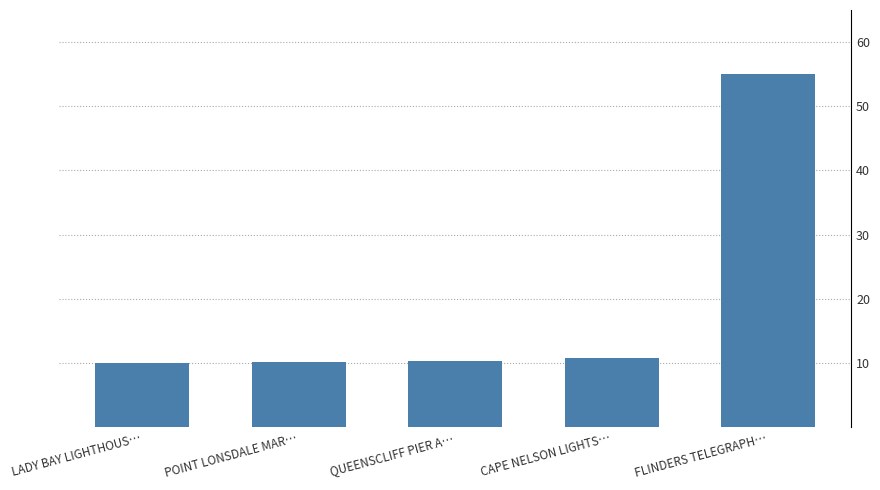

What is the value of the 5th bar from the left?

55.0